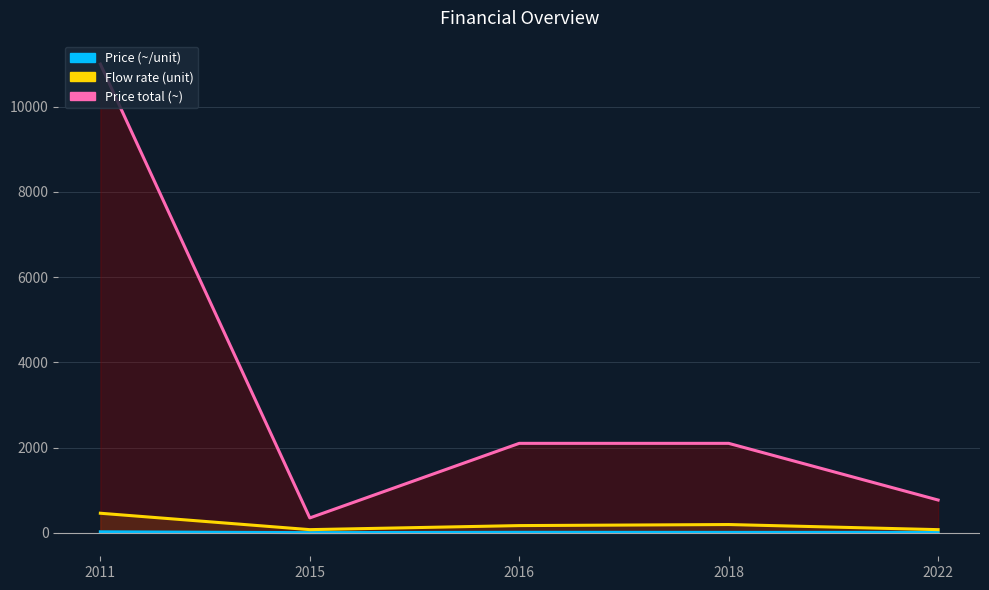

True or false: Price total (~) and Price (~/unit) cross at least once.

False